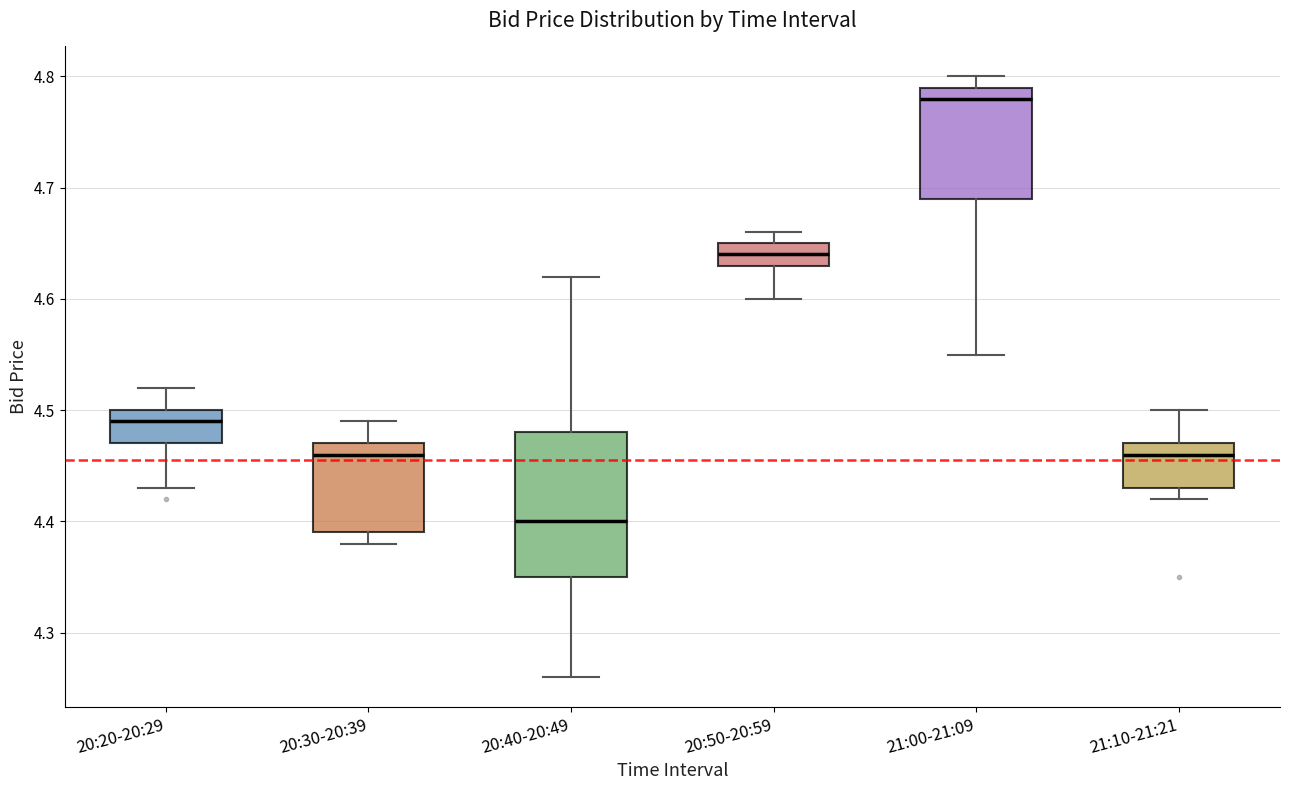

Reading left to right, read every box against the y-axis: the position of its median line, the range the box covers, and the ends of its whiskers. The values are not printed on the chart, so give them approximately, as read against the axis.

20:20-20:29: median 4.49, box 4.47 to 4.50, whiskers 4.43 to 4.52
20:30-20:39: median 4.46, box 4.39 to 4.47, whiskers 4.38 to 4.49
20:40-20:49: median 4.40, box 4.35 to 4.48, whiskers 4.26 to 4.62
20:50-20:59: median 4.64, box 4.63 to 4.65, whiskers 4.60 to 4.66
21:00-21:09: median 4.78, box 4.69 to 4.79, whiskers 4.55 to 4.80
21:10-21:21: median 4.46, box 4.43 to 4.47, whiskers 4.42 to 4.50